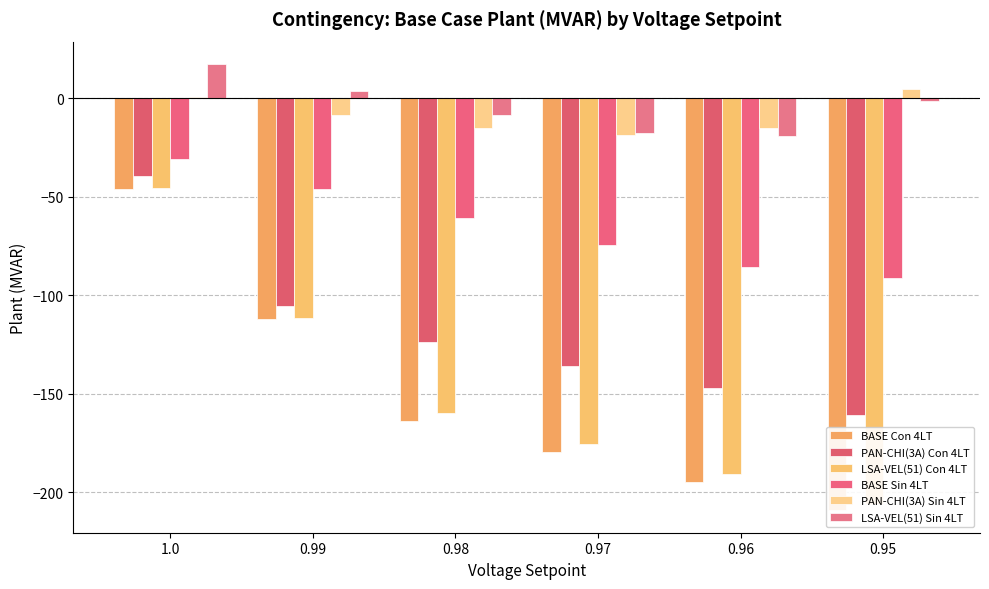

How many values in the PAN-CHI(3A) Con 4LT series are below -123?

4